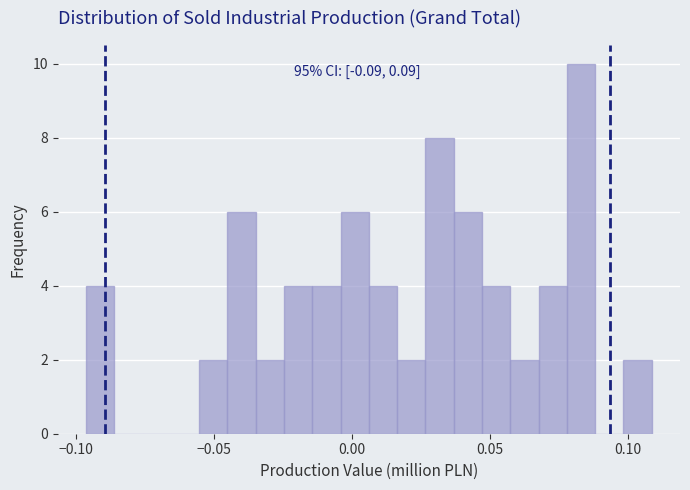

Read against the x-axis, roughly where is the centre of the tallest bar?

0.085